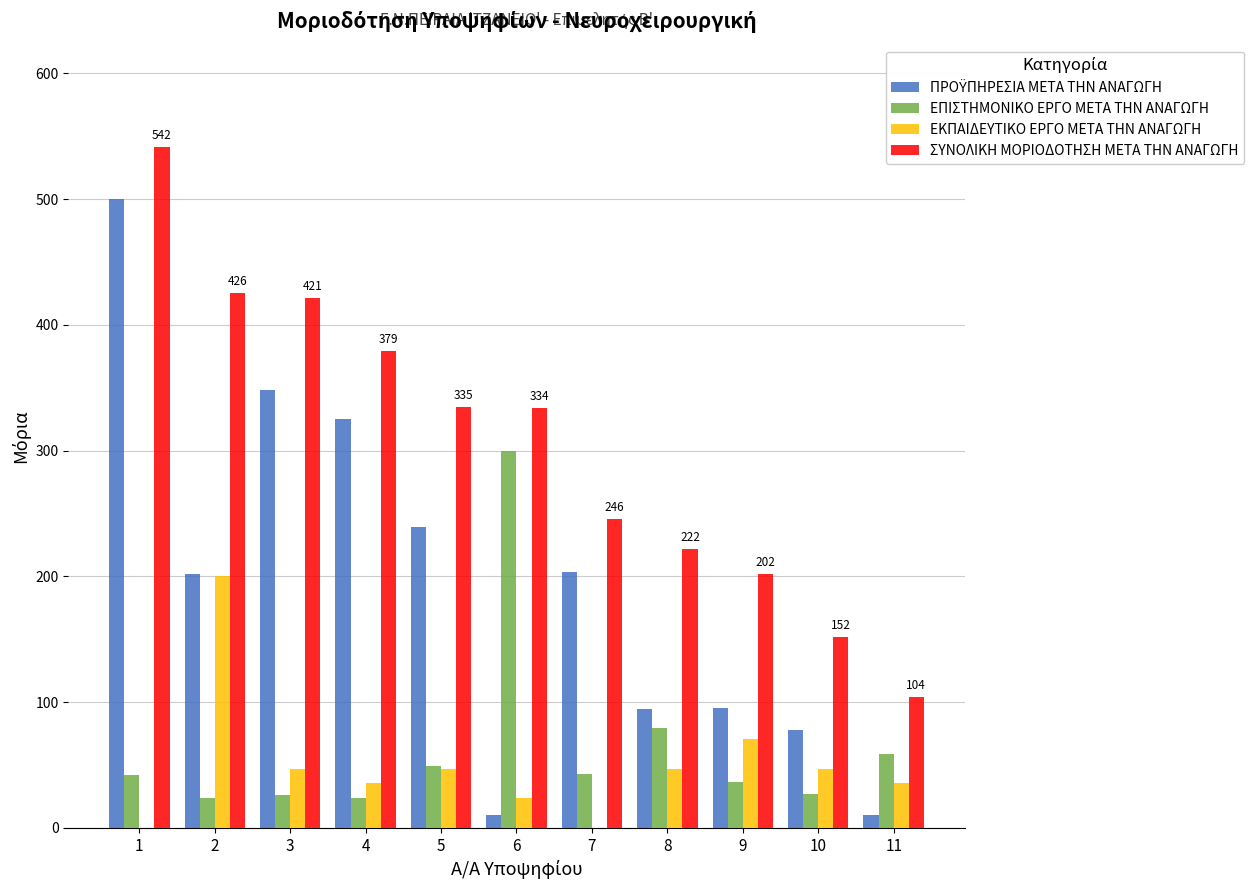

What is the sum of all ΕΚΠΑΙΔΕΥΤΙΚΟ ΕΡΓΟ ΜΕΤΑ ΤΗΝ ΑΝΑΓΩΓΗ values?

552.9